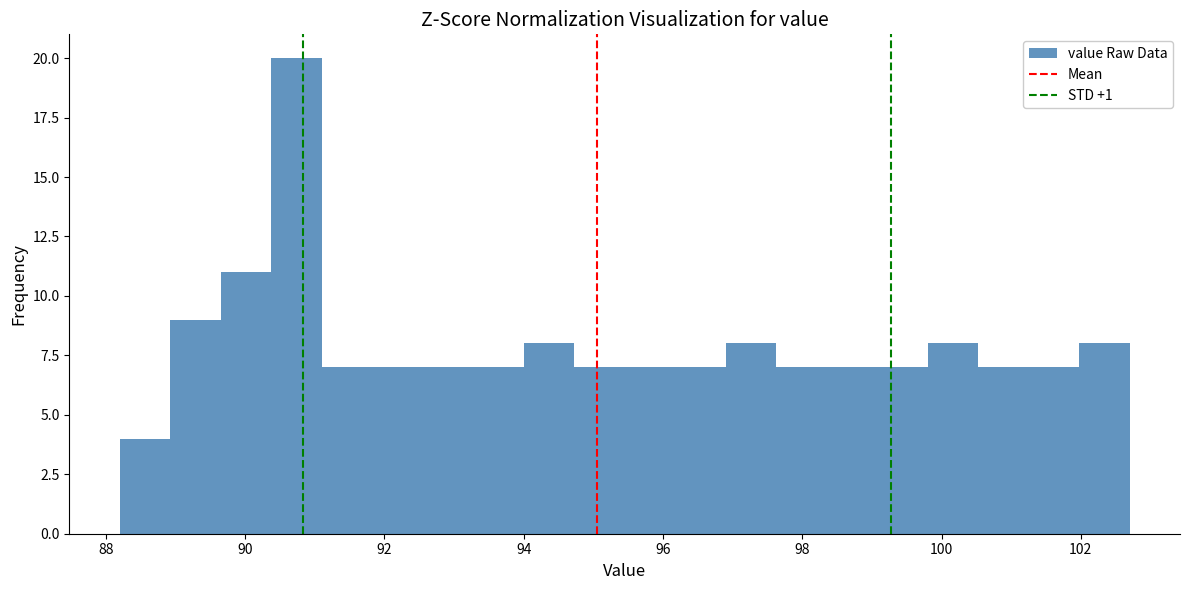

Around what value on the x-axis is the tallest bar? Give the approximate position of its centre, as read against the axis.

90.8